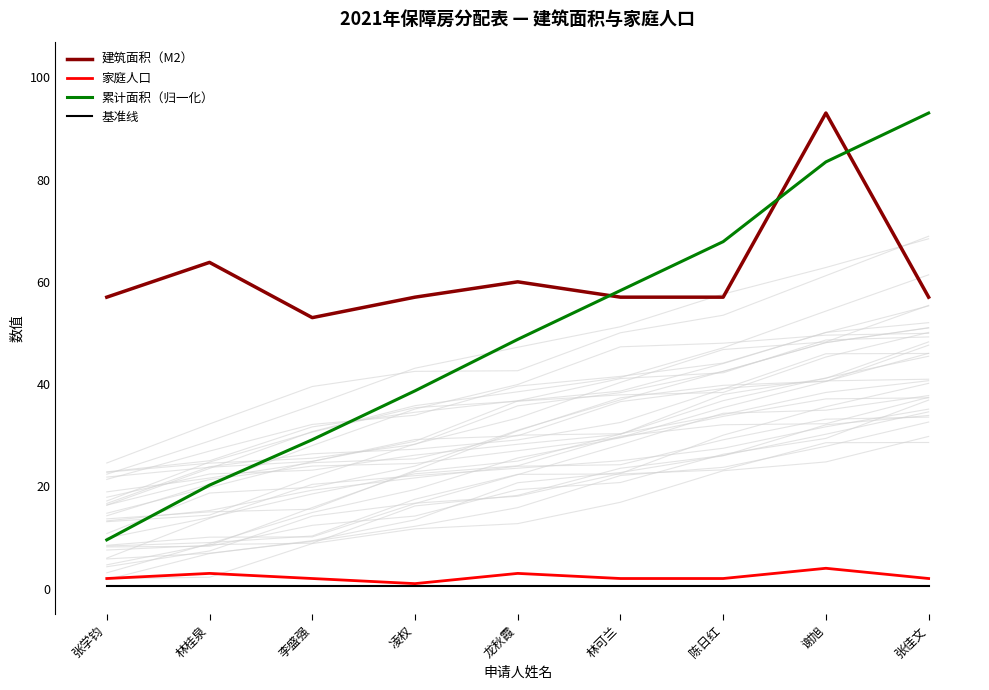

What is the difference between the second highest and second lowest values in the 家庭人口 series?

1.0